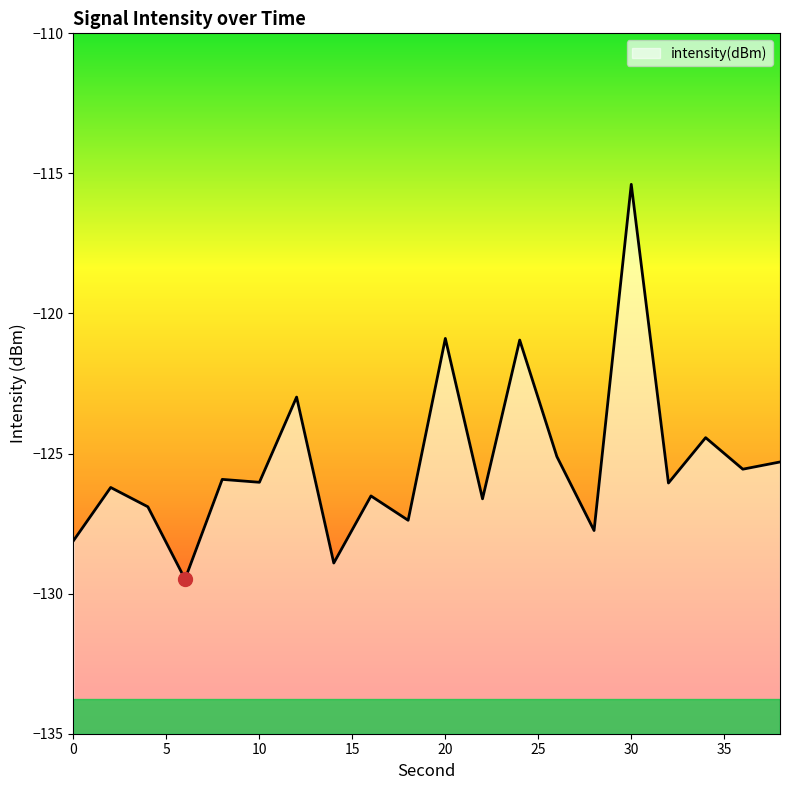

What is the sum of the values at 8 and 26?

-251.0